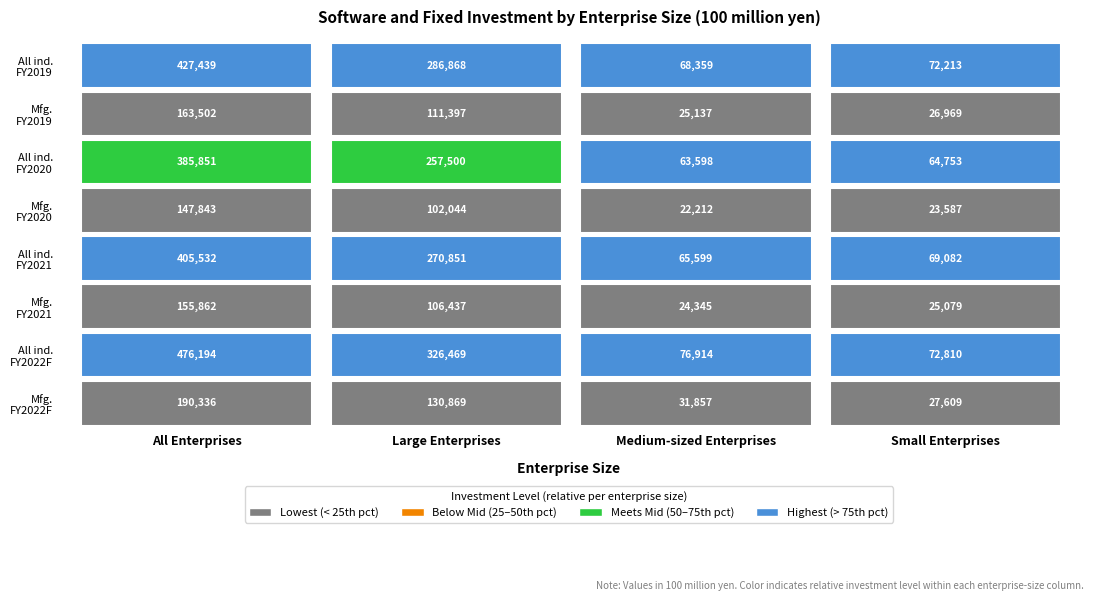

Reading left to right, transcribe all the data shown in this chart.

All Enterprises: 427439	163502	385851	147843	405532	155862	476194	190336
Large Enterprises: 286868	111397	257500	102044	270851	106437	326469	130869
Medium-sized Enterprises: 68359	25137	63598	22212	65599	24345	76914	31857
Small Enterprises: 72213	26969	64753	23587	69082	25079	72810	27609